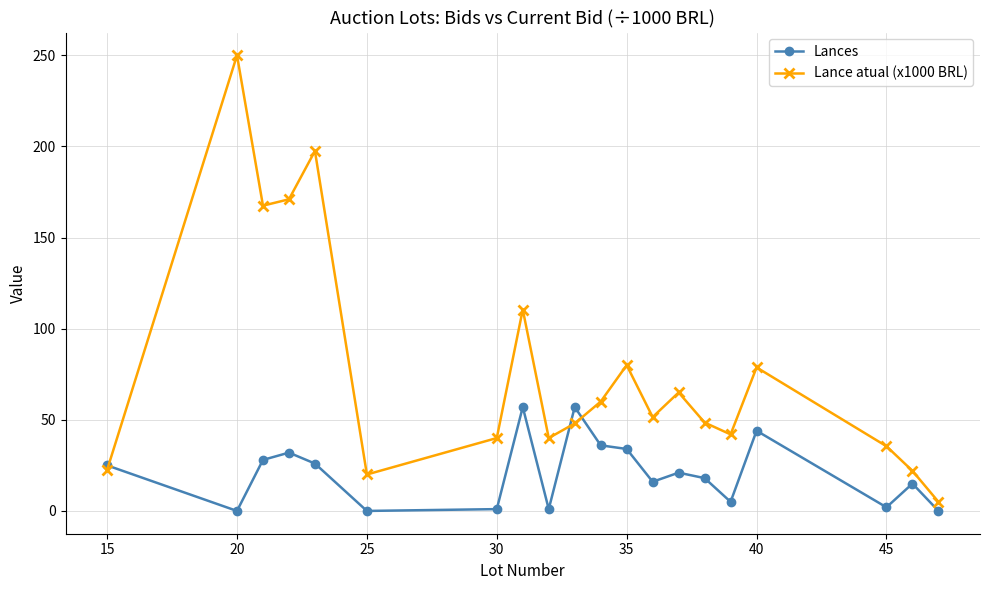

How many times do Lance atual (x1000 BRL) and Lances cross each other?

3